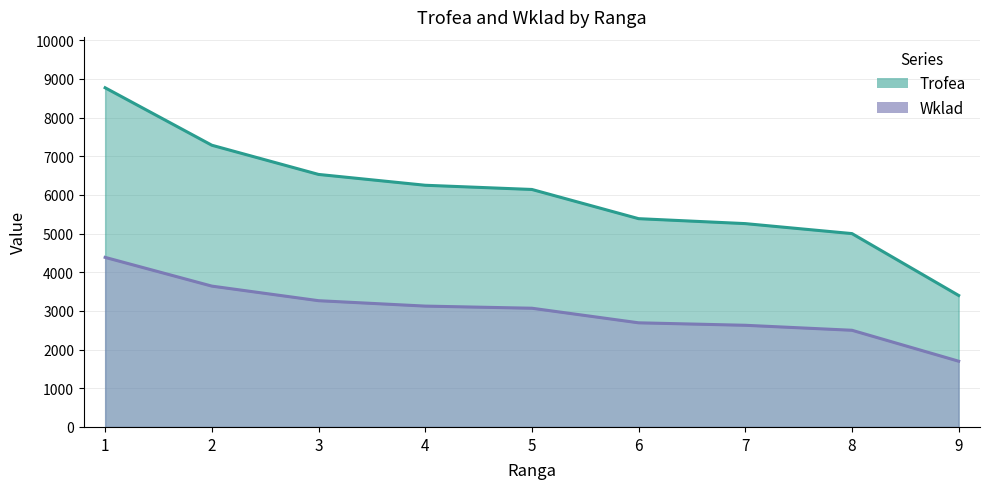

Which series has the widest spread of values?

Trofea